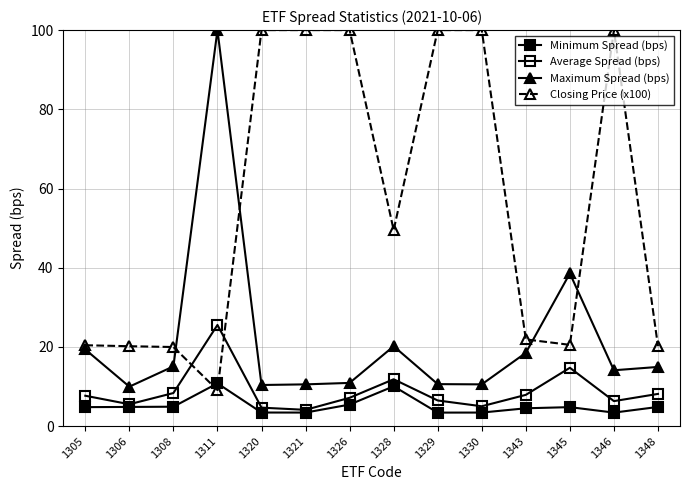

At which category does Average Spread (bps) reach its first local peak?

1311